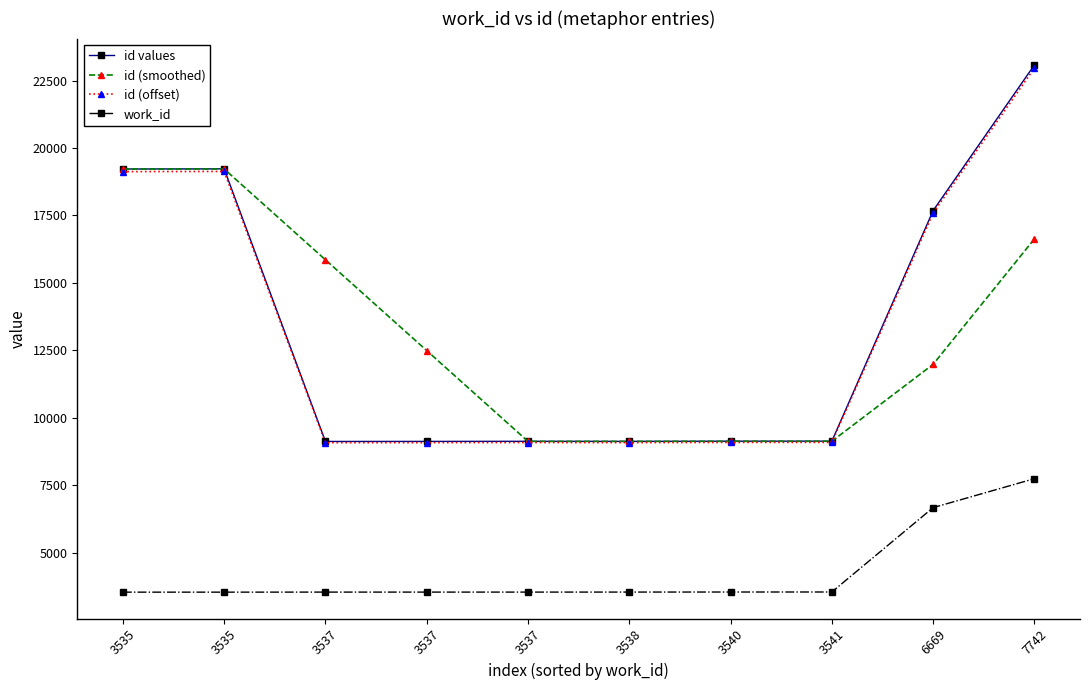

The value of id values at 3538 is 12097.9. True or false?

False